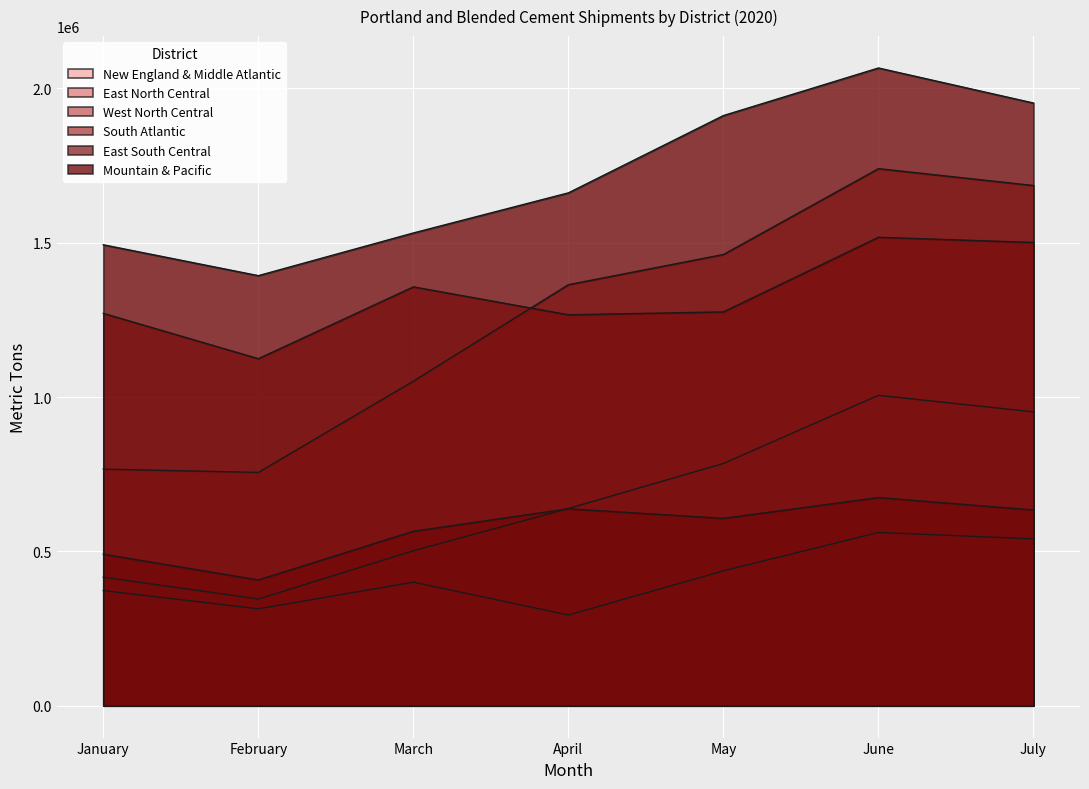

What are all the series names shown in the legend?

New England & Middle Atlantic, East North Central, West North Central, South Atlantic, East South Central, Mountain & Pacific